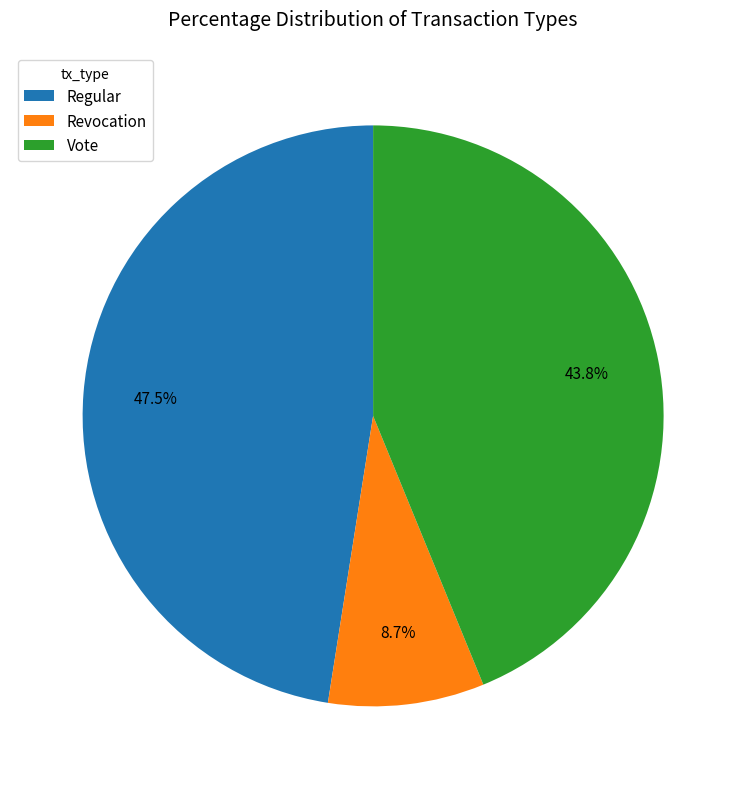

Which has a higher value, Regular or Revocation?

Regular